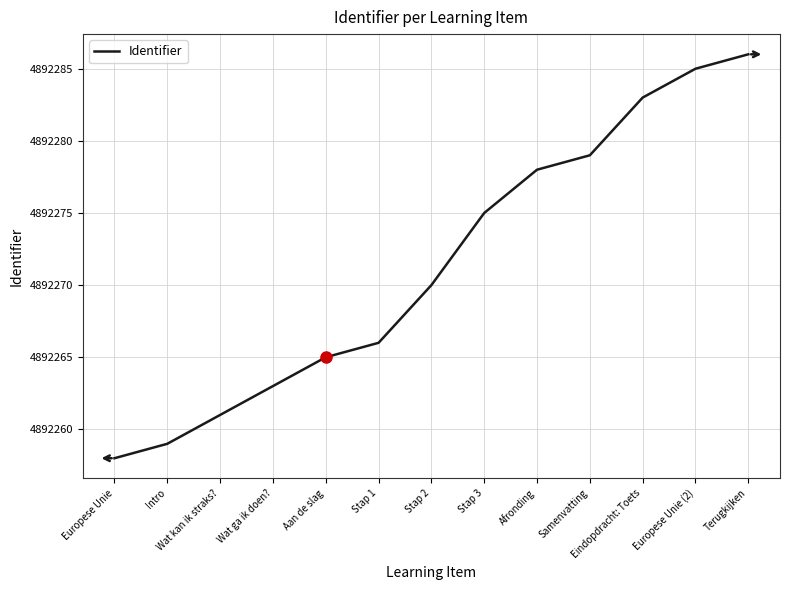

Reading right to left, what are all the values shown in this chart?

4892286	4892285	4892283	4892279	4892278	4892275	4892270	4892266	4892265	4892263	4892261	4892259	4892258